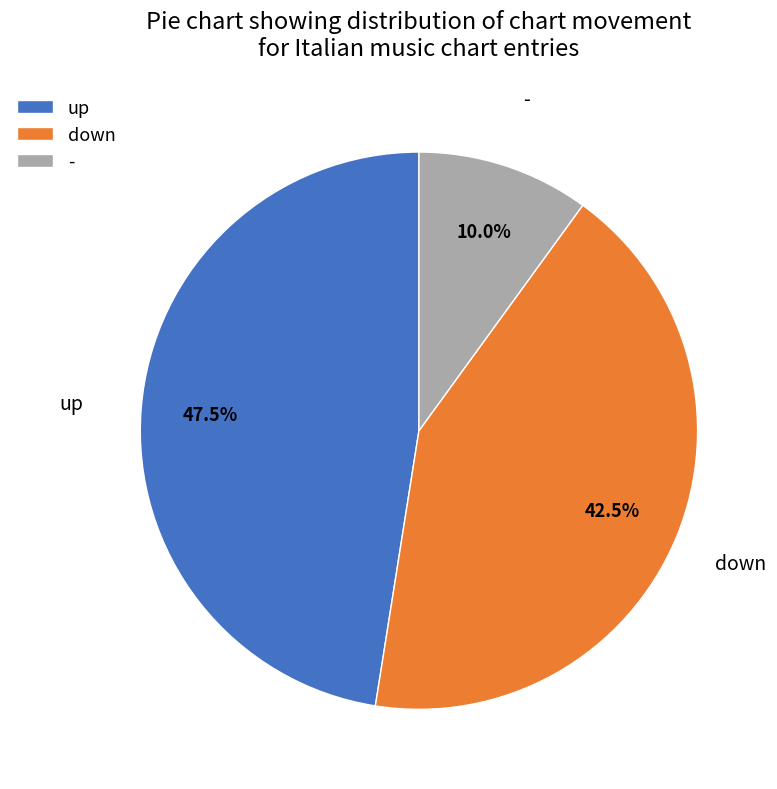

Which has a higher value, down or up?

up